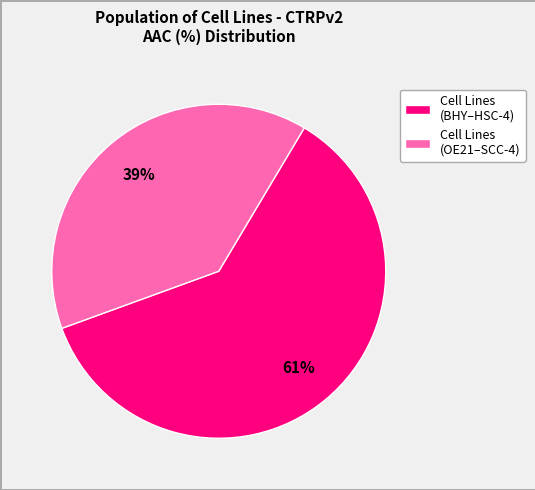

To the nearest percent, what portion does Cell Lines (BHY–HSC-4) represent?

61%